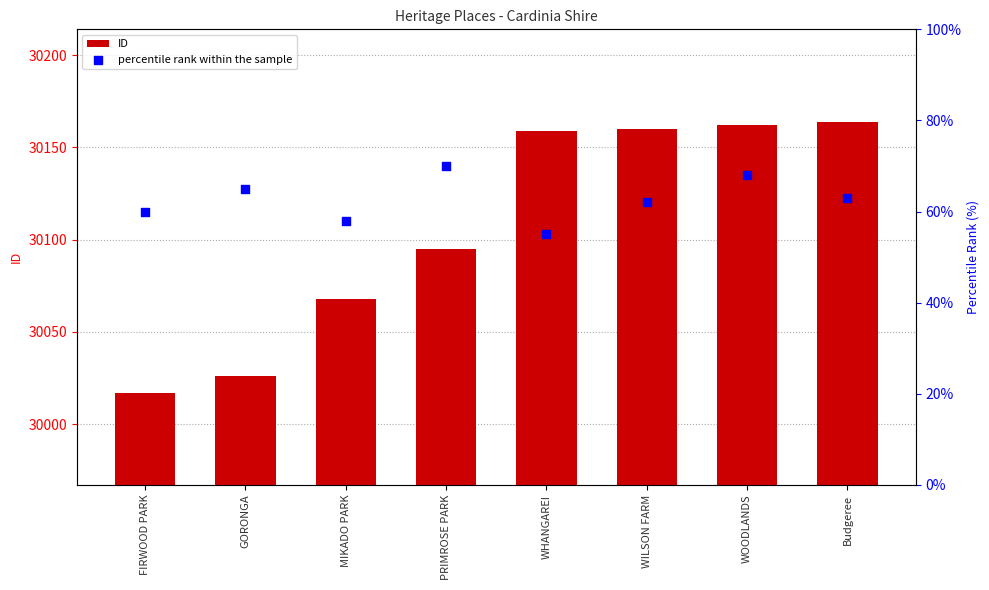

What are all the series names shown in the legend?

ID, percentile rank within the sample